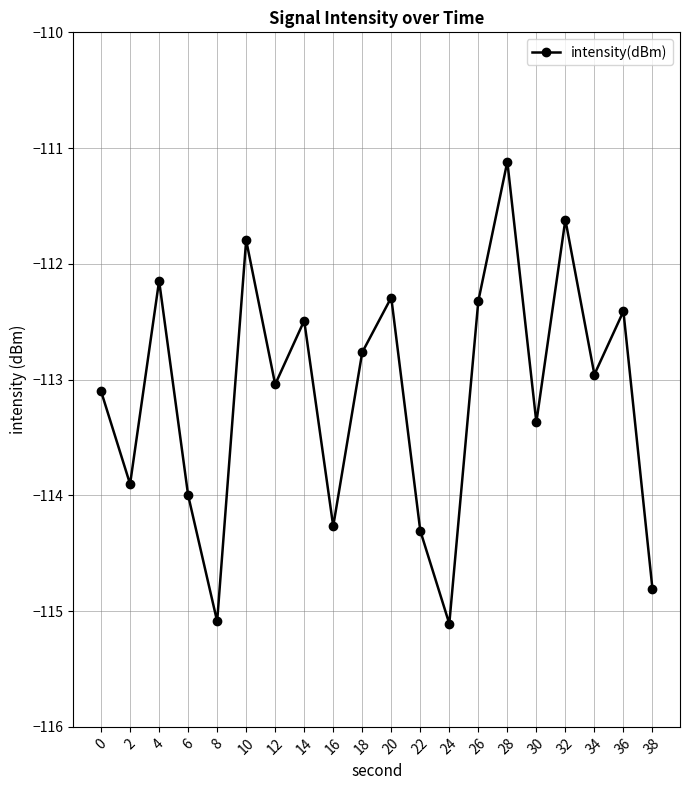

Where does the data first go above -112?

10